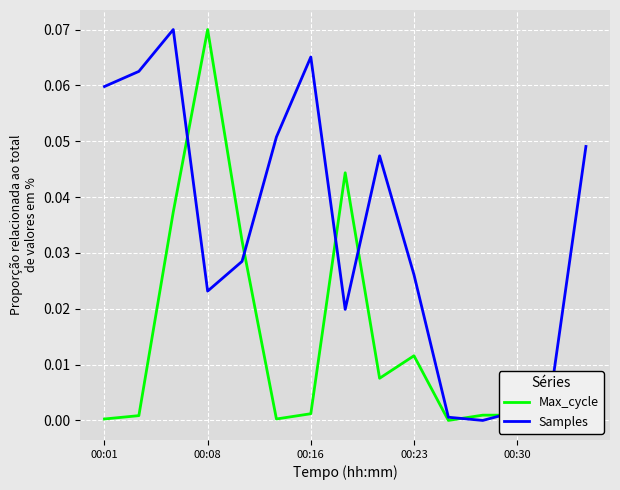

What are all the series names shown in the legend?

Max_cycle, Samples